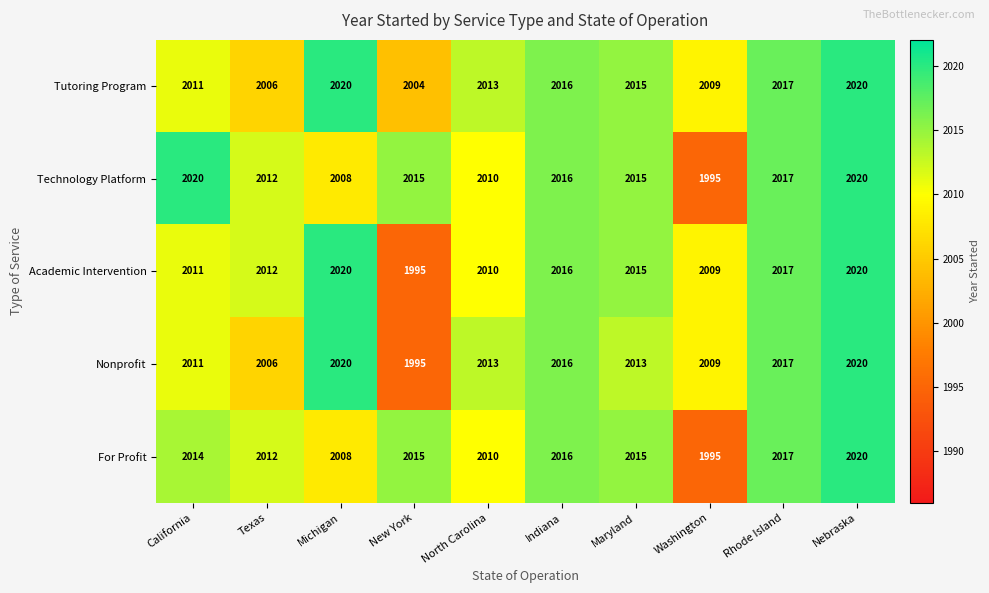

Where is Academic Intervention nearest to the value 2007?

Washington